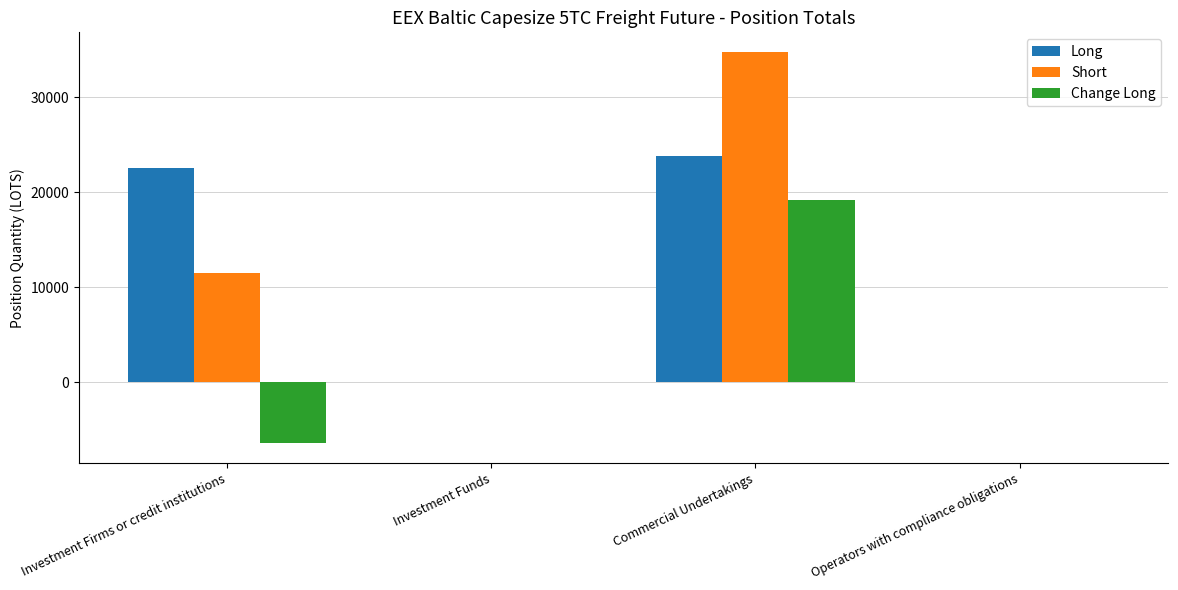

How many values in the Short series exceed 11539?

2